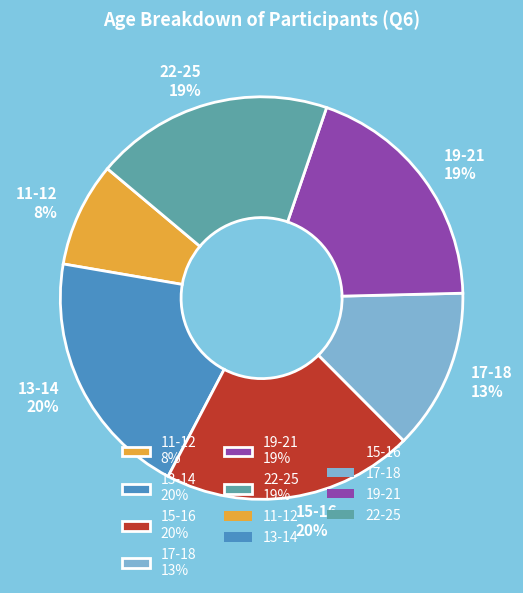

To the nearest percent, what is the average slice percentage?

17%